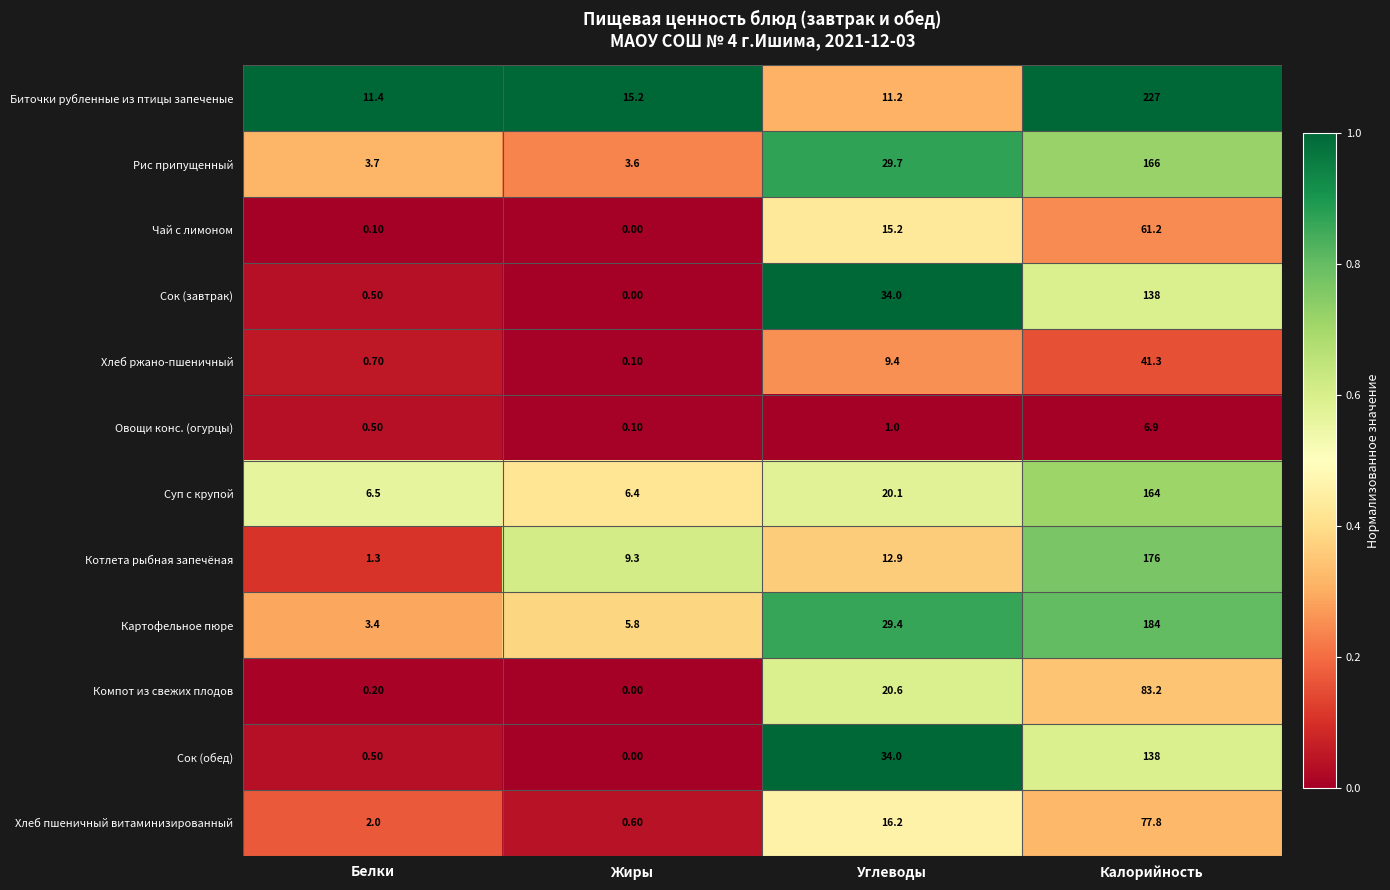

What is the difference between the highest and lowest values at Калорийность?

220.1